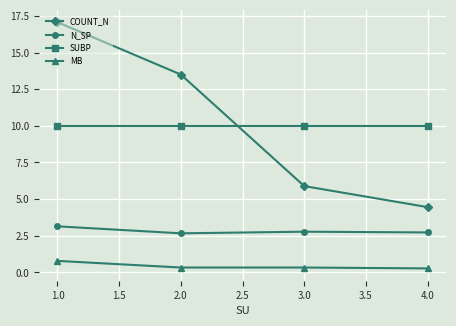

In N_SP, how many points are higher than both neighbors (excluding endpoints)?

1